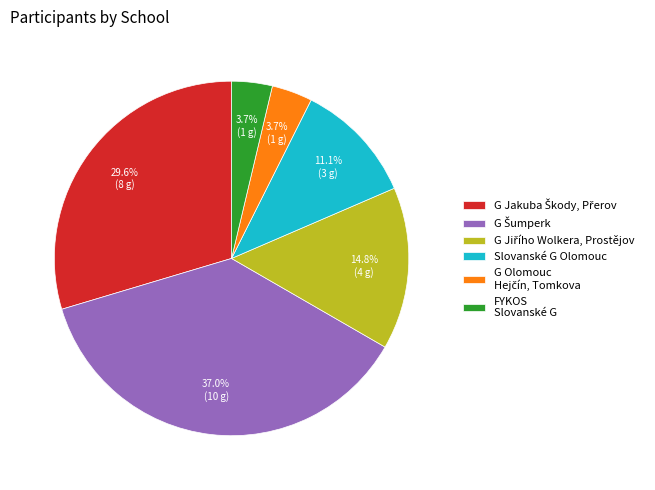

Does any single category account for the majority?

No